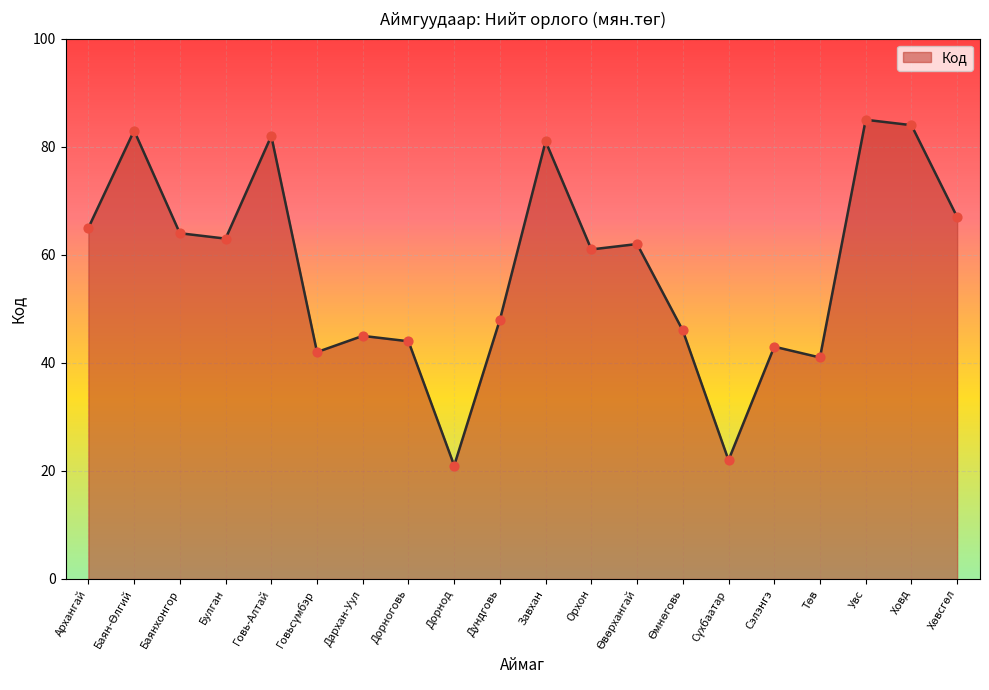

Which has a higher value, Баянхонгор or Ховд?

Ховд